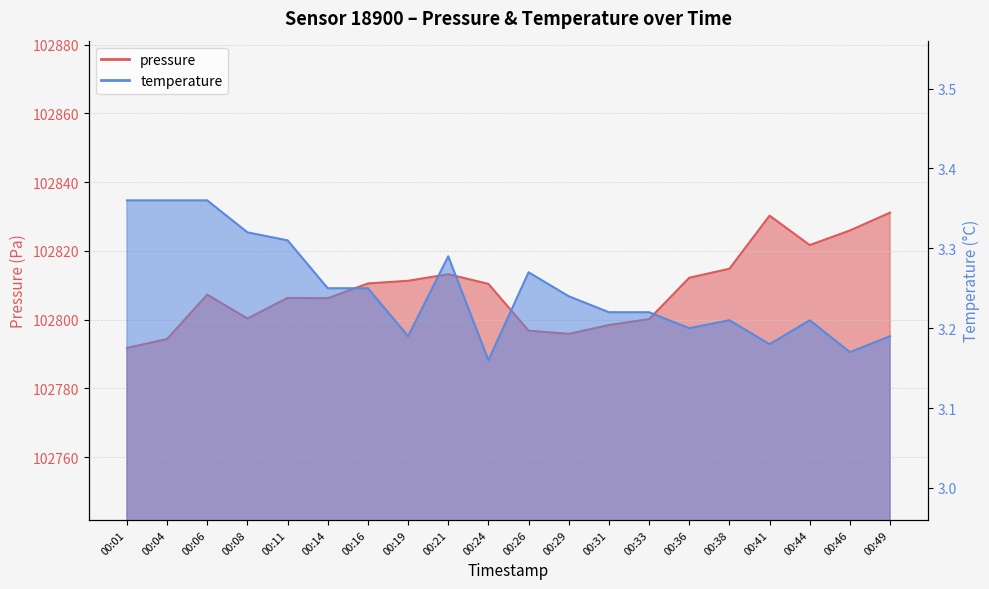

What are all the series names shown in the legend?

pressure, temperature